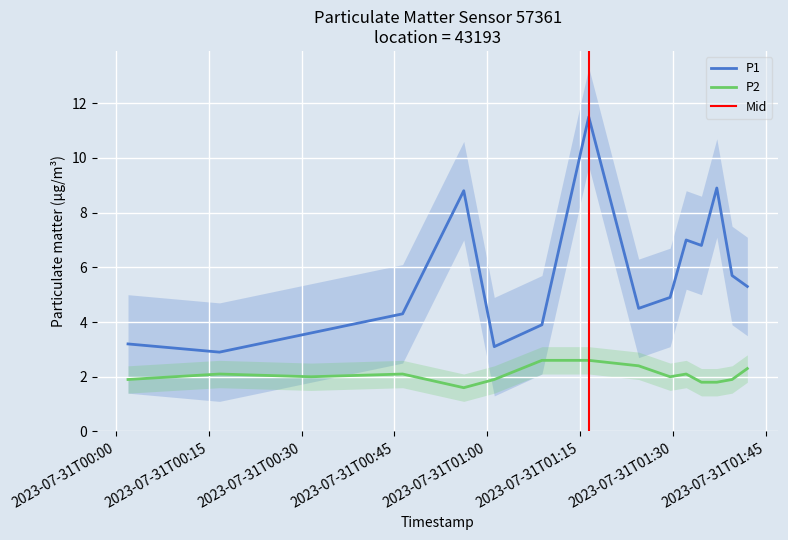

What is the label of the 2nd point from the left?

2023-07-31T00:16:44